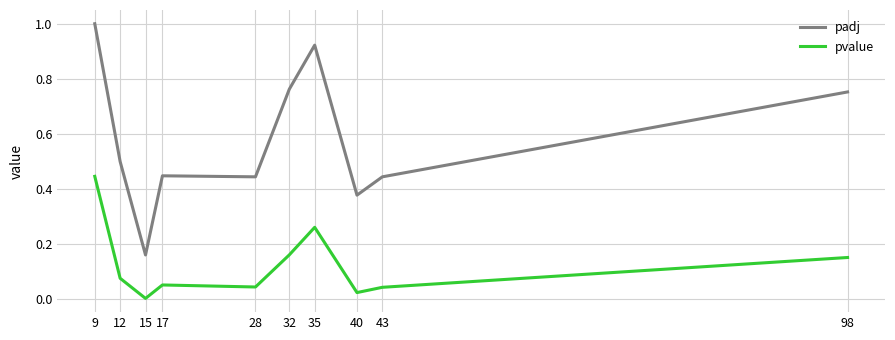

True or false: padj and pvalue intersect in this chart.

False